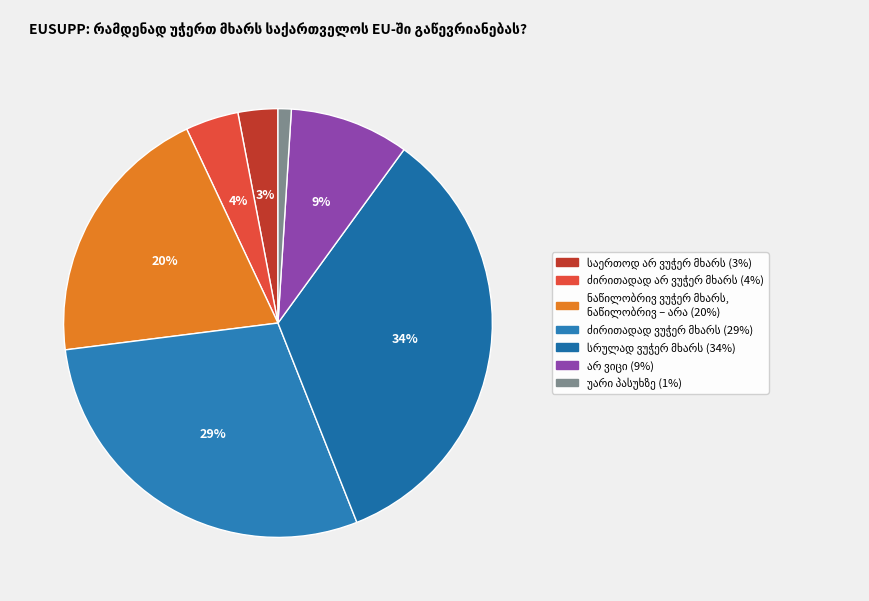

To the nearest percent, what is the average slice percentage?

14%